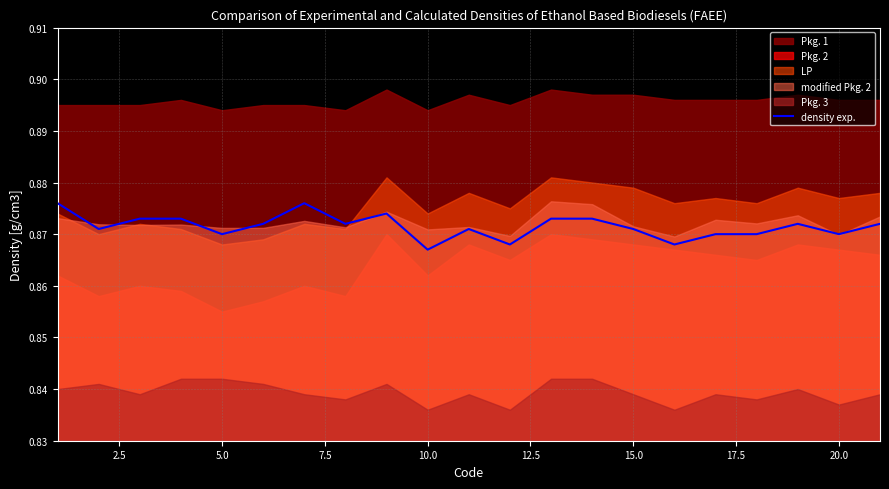

What is the smallest value displayed?

0.9